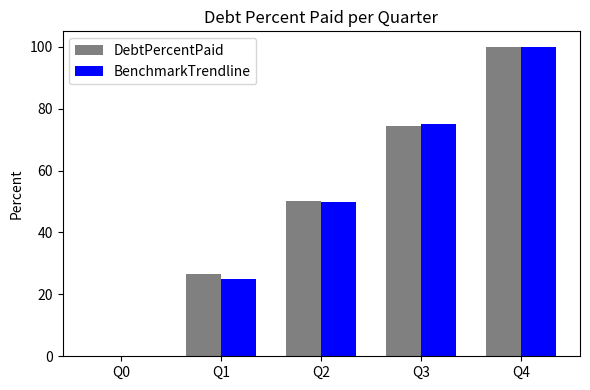

What is the sum of all BenchmarkTrendline values?

250.0